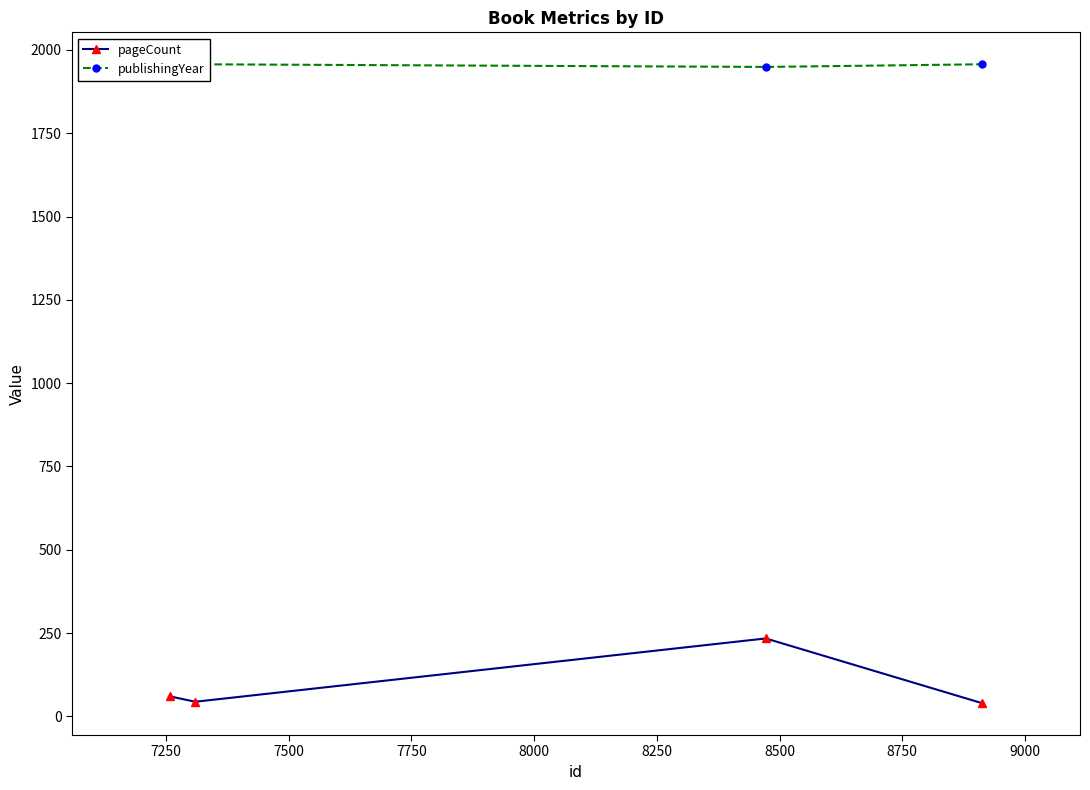

True or false: pageCount and publishingYear intersect in this chart.

False